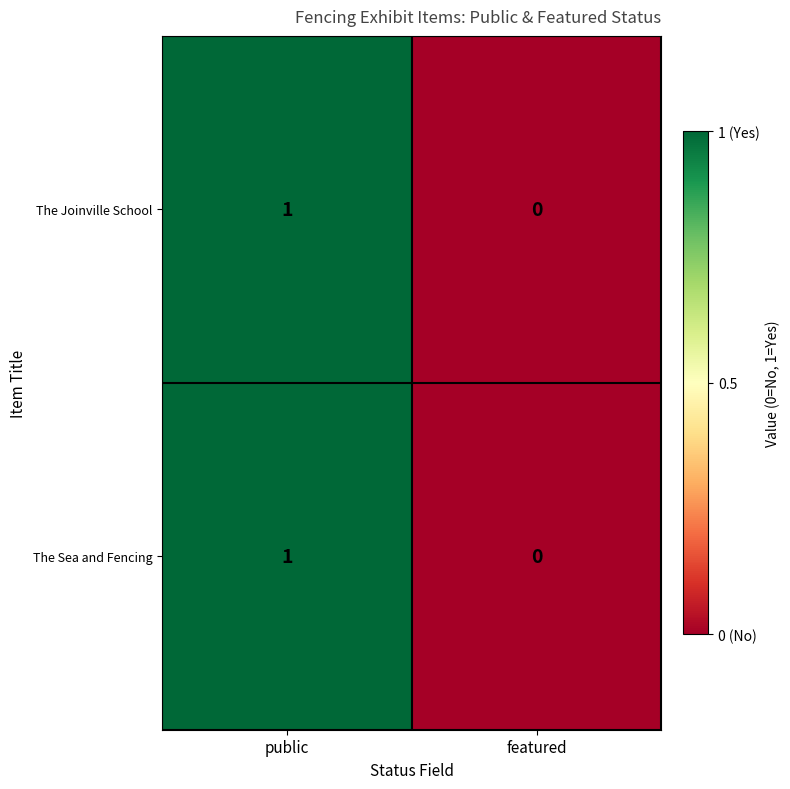

Reading left to right, list all the values displayed in this chart.

The Joinville School: public=1	featured=0
The Sea and Fencing: public=1	featured=0